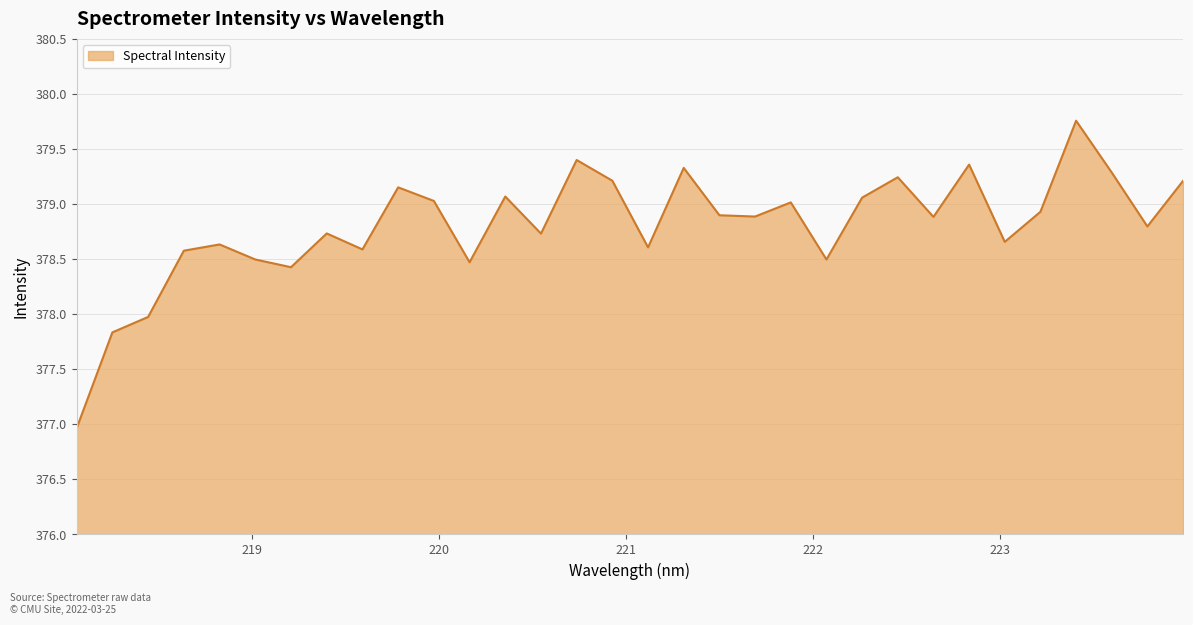

What is the difference between the maximum and minimum values?

2.8